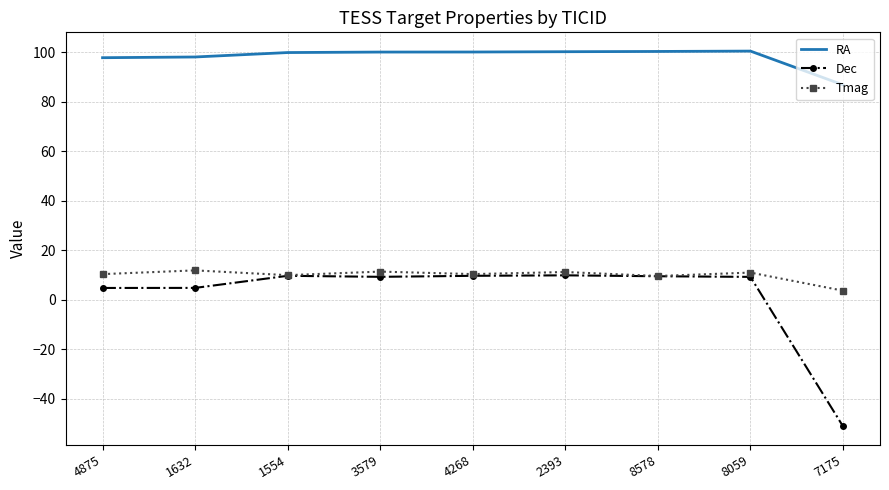

What is the sum of the RA values at 1632 and 7175?

184.9